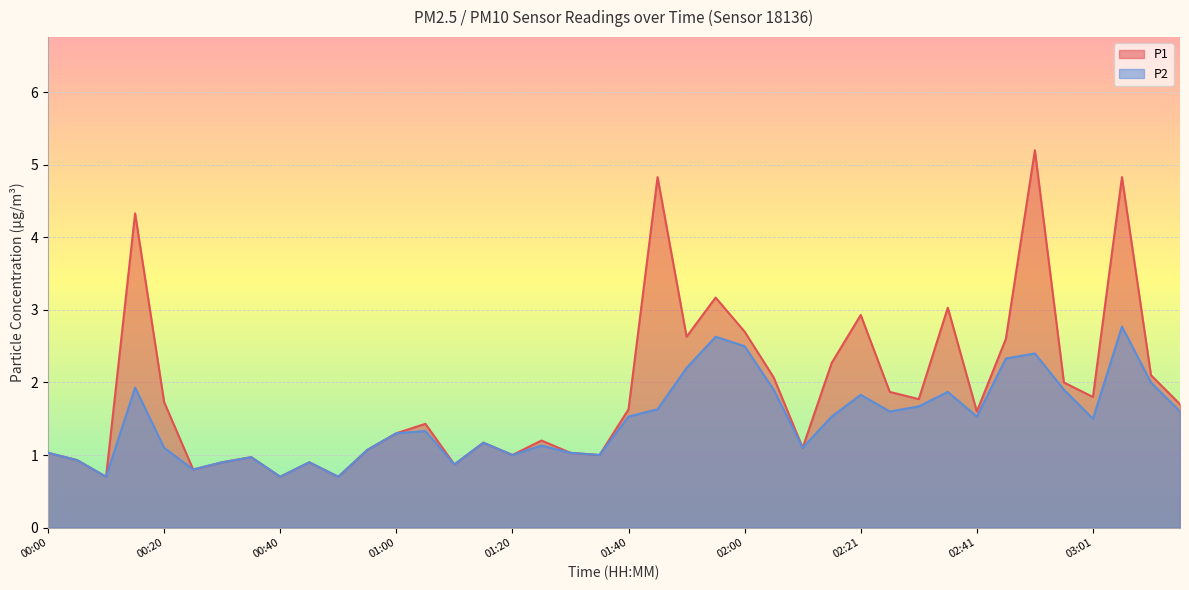

At 01:10, list the series in order from smallest to largest.

P1, P2